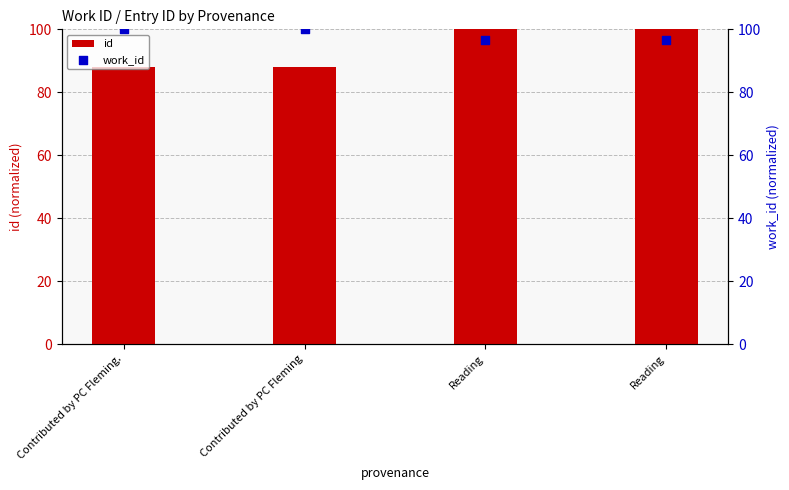

Which series has the largest total across all categories?

work_id